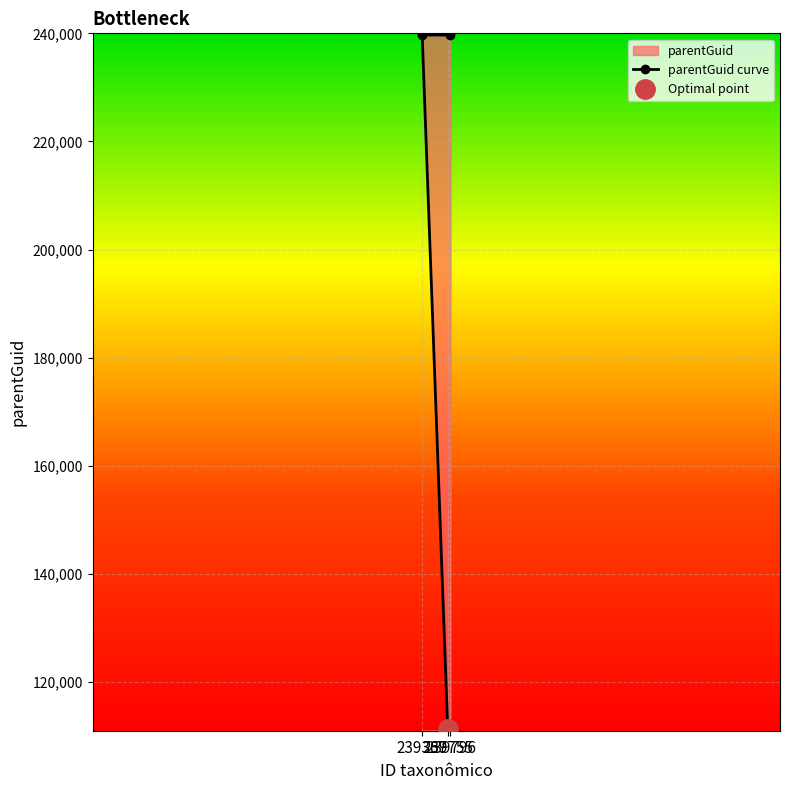

Between 239755 and 239796, which is larger?

239796